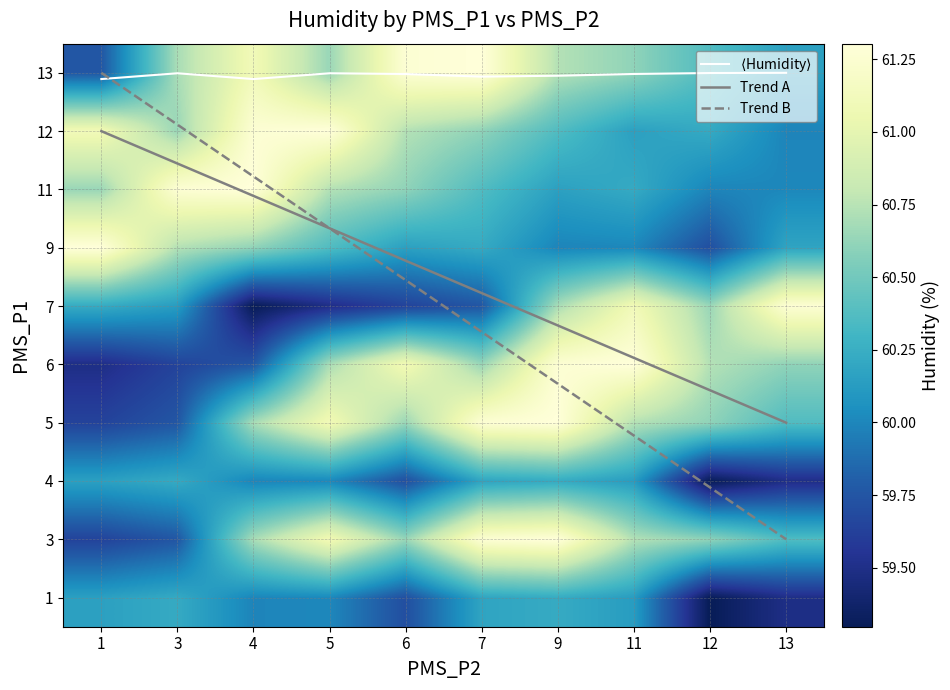

Count the number of categories in the chart.

10